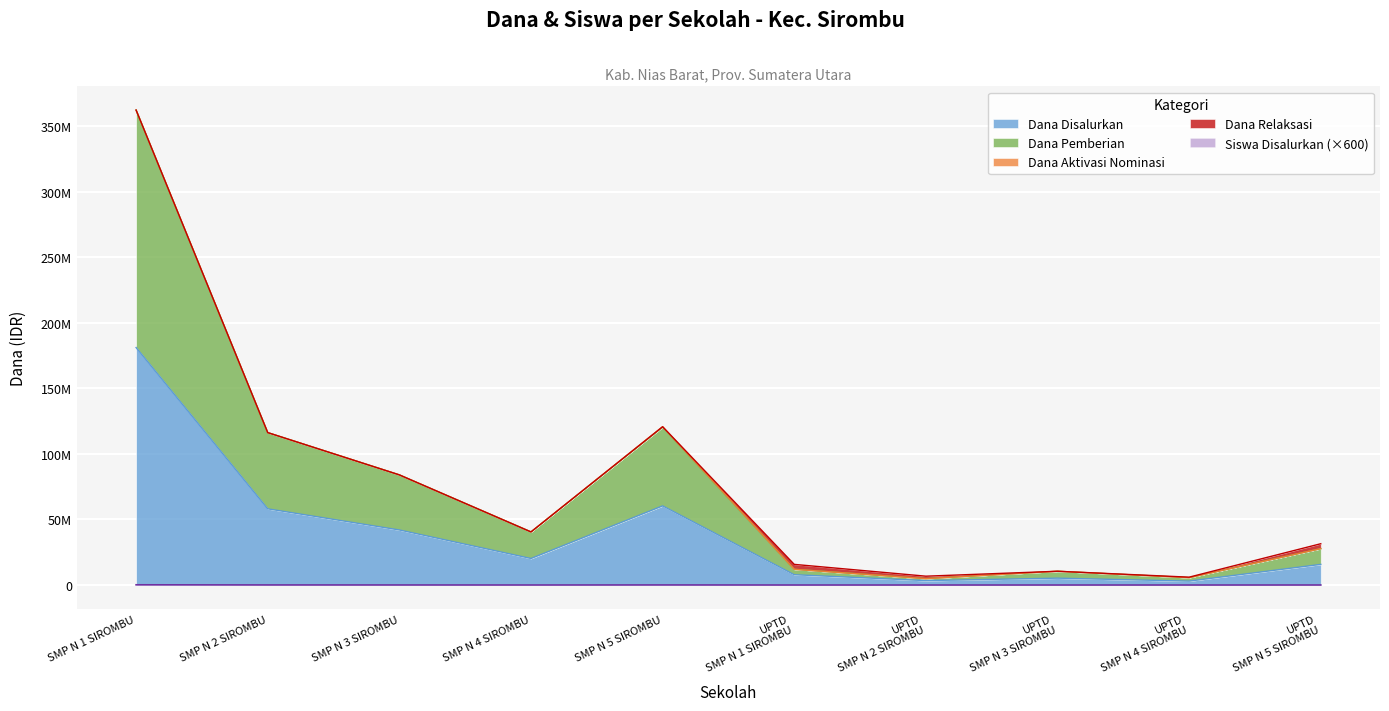

At which label is Siswa Disalurkan closest to 89100?

SMP N 5 SIROMBU